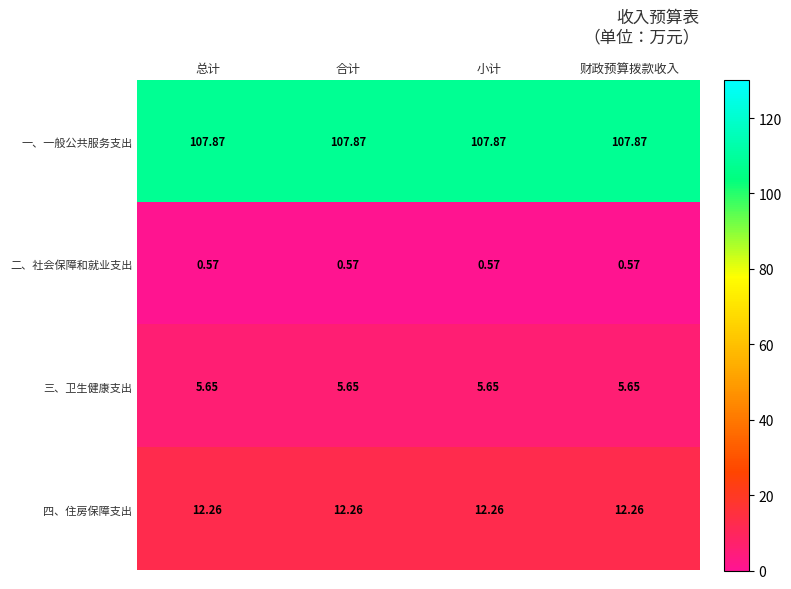

At how many categories does at least one series exceed 102?

4